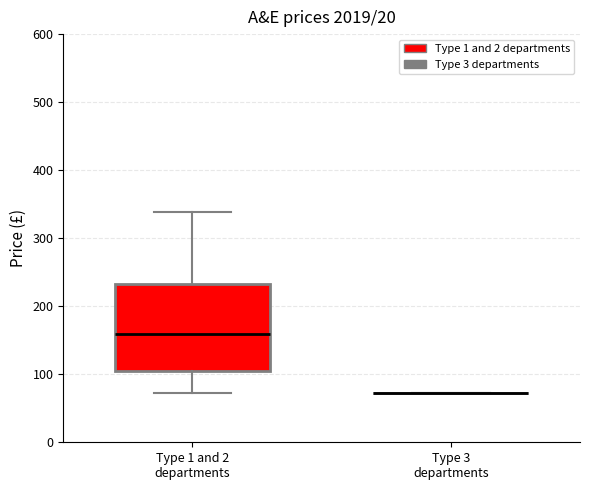

Reading left to right, transcribe this box plot: for each box, give where its median line is, the range the box spans, and where its two whiskers end, as read against the y-axis. The values are not printed on the chart, so give them approximately, as read against the axis.

Type 1 and 2 departments: median 160, box 100 to 230, whiskers 70 to 340
Type 3 departments: box collapsed to a line at 70, whiskers 70 to 70